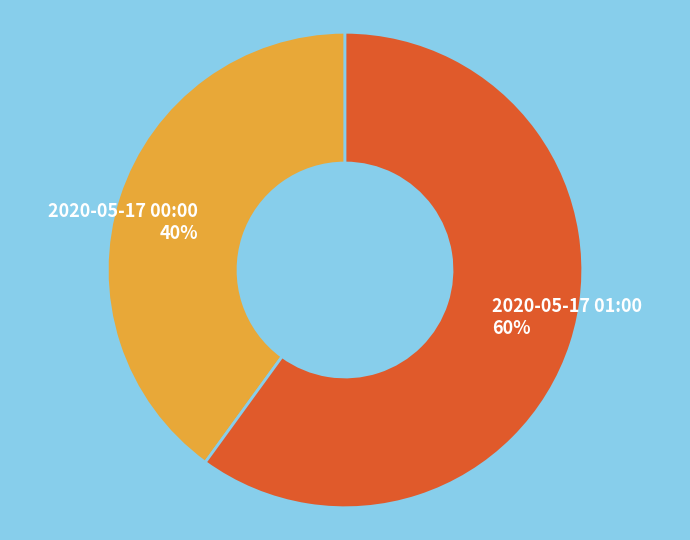

What is the ratio of the value at 2020-05-17 01:00 to the value at 2020-05-17 00:00?

1.5